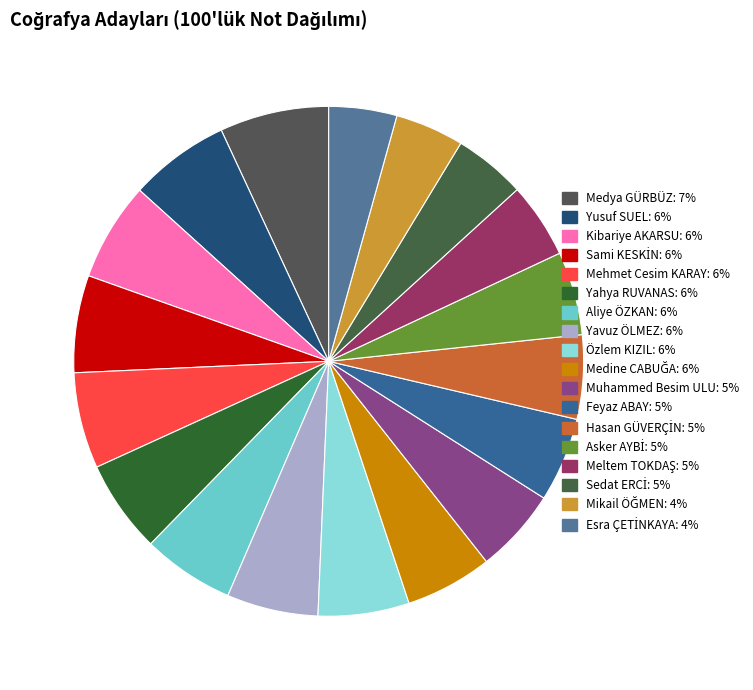

What percentage is the Yusuf SUEL slice, to the nearest percent?

6%